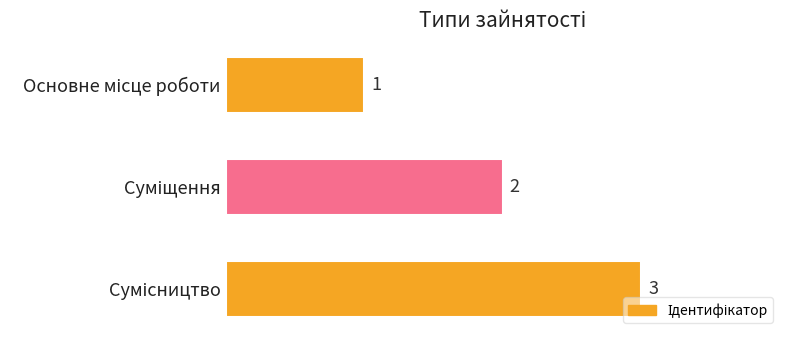

What is the smallest value displayed?

1